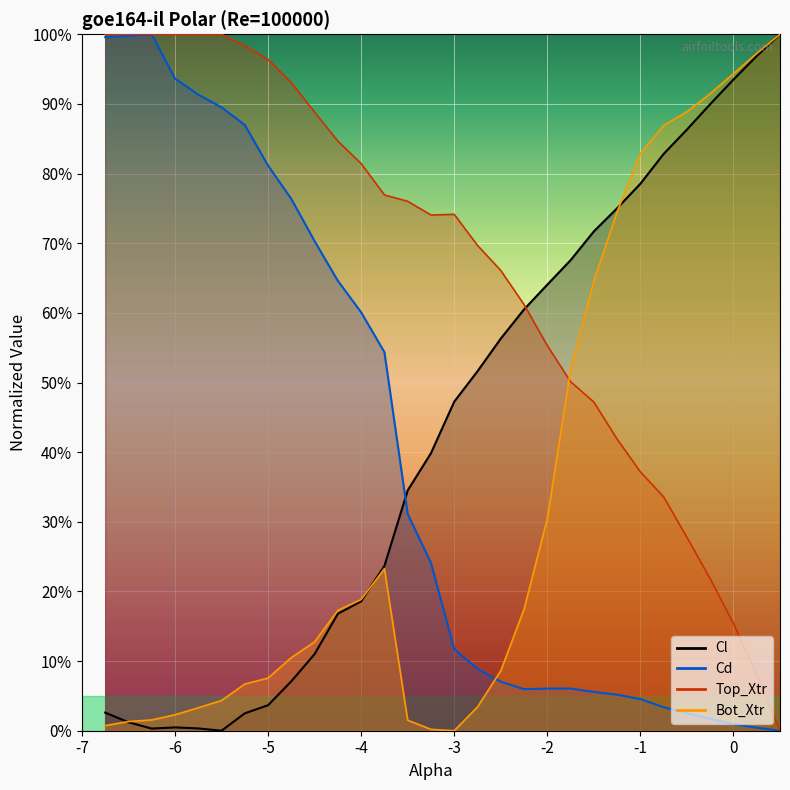

What is the greatest value displayed?

1.0